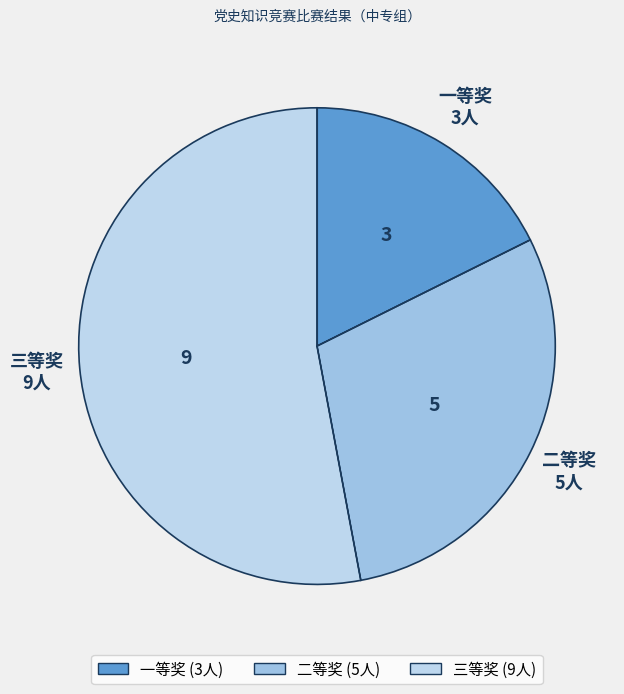

Do 一等奖 and 二等奖 together represent more than half of the pie?

No